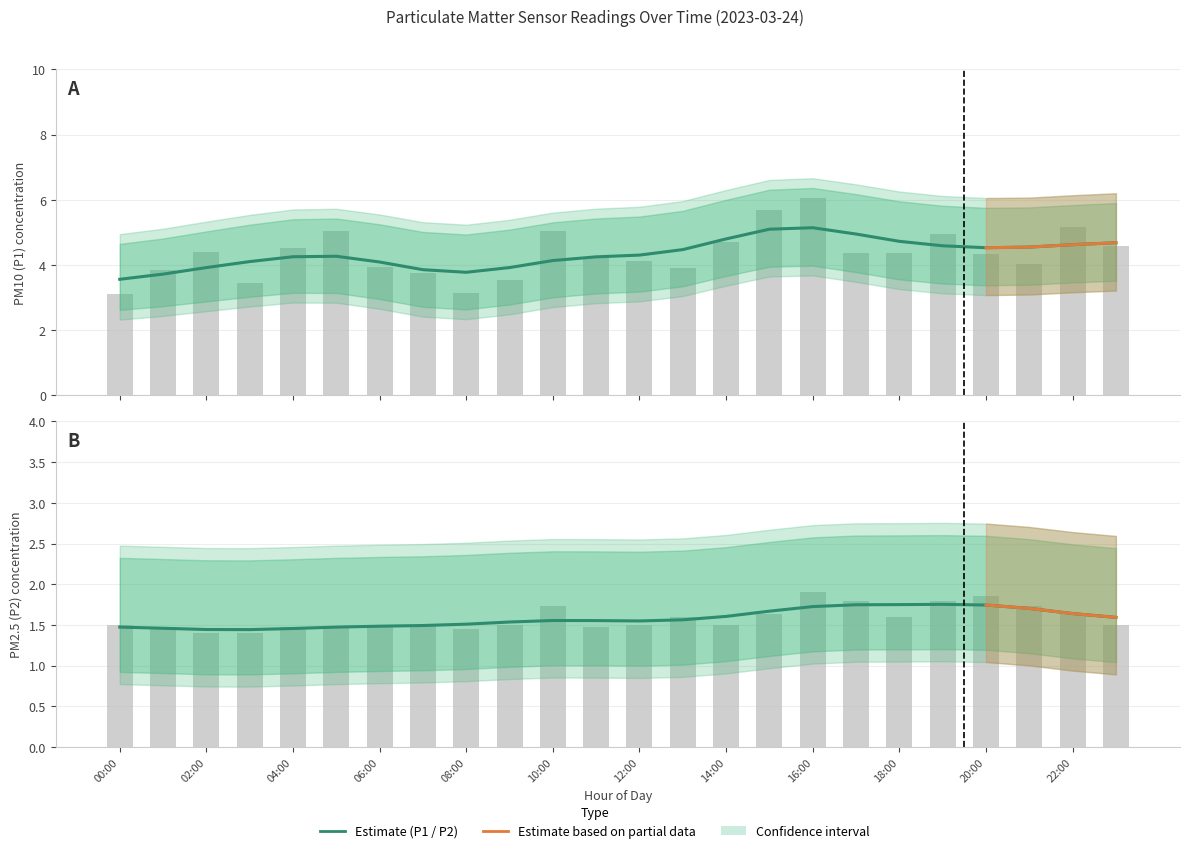

Reading left to right, list all the values displayed in this chart.

P1: 3.1	3.9	4.4	3.5	4.5	5.0	4.0	3.8	3.1	3.5	5.0	4.2	4.1	3.9	4.7	5.7	6.1	4.4	4.4	5.0	4.3	4.0	5.2	4.6
P2: 1.5	1.5	1.4	1.4	1.5	1.5	1.5	1.5	1.4	1.5	1.7	1.5	1.5	1.6	1.5	1.6	1.9	1.8	1.6	1.8	1.9	1.7	1.6	1.5